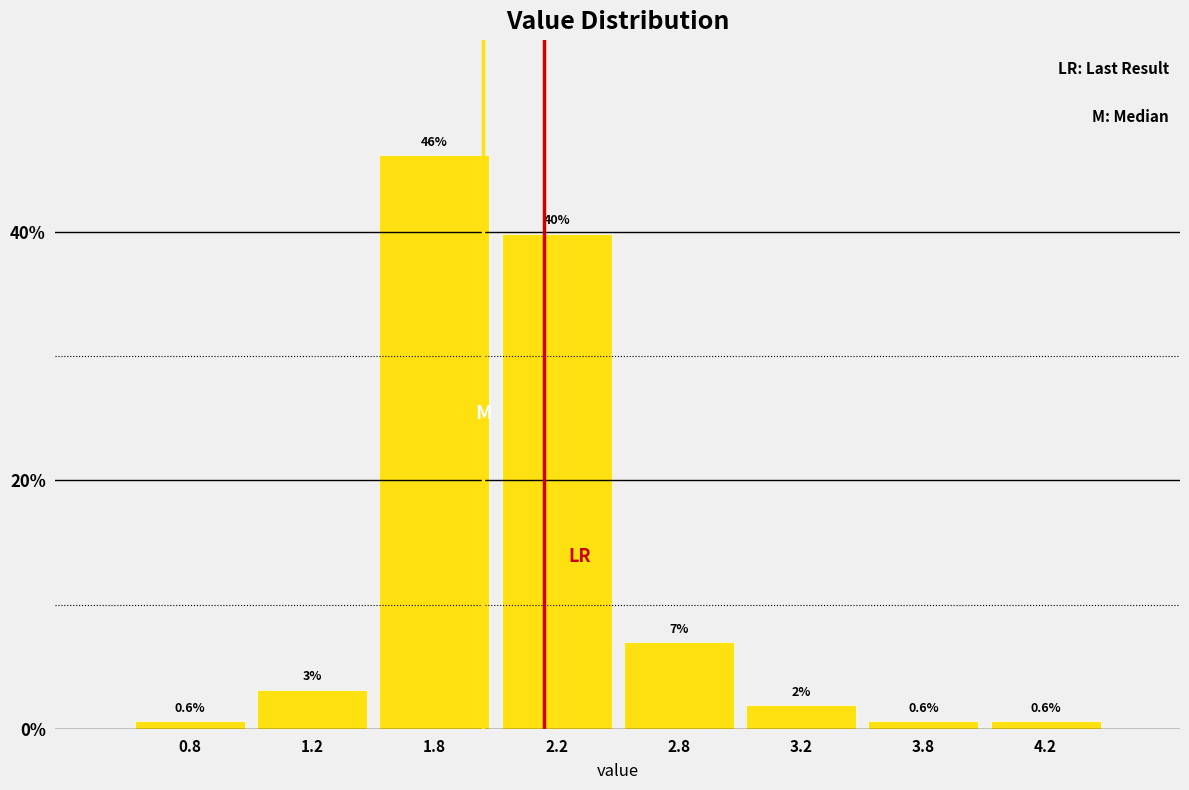

What position from the left is 3.2?

6